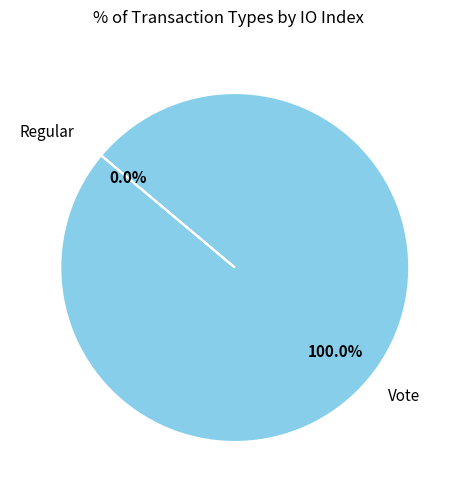

What portion of the pie excludes Regular?

100.0%